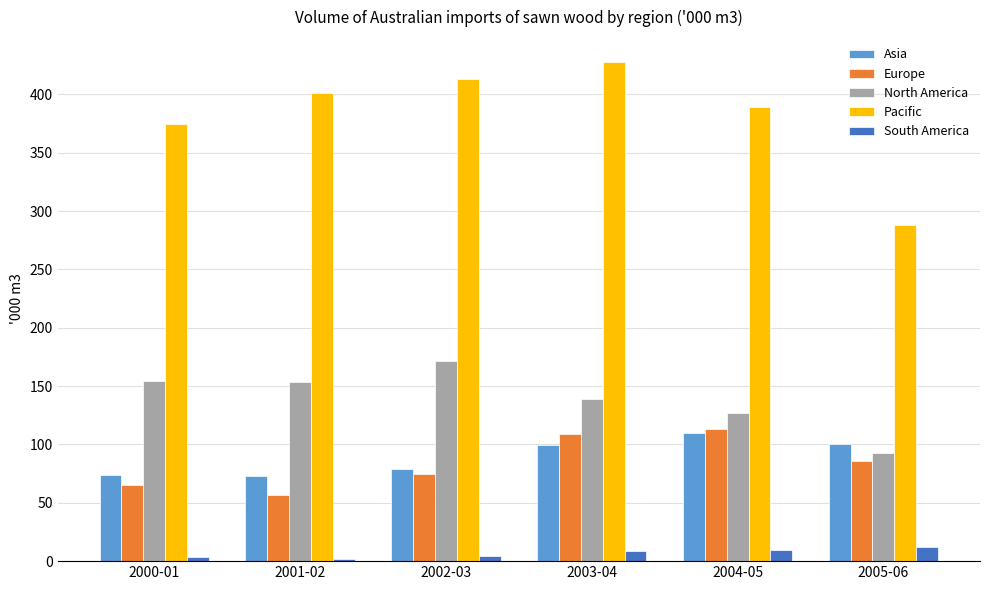

What is the average value of the North America series?

139.5